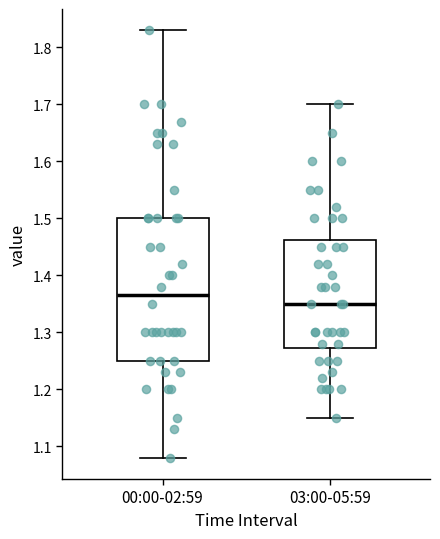

Reading left to right, read every box against the y-axis: the position of its median line, the range the box covers, and the ends of its whiskers. The values are not printed on the chart, so give them approximately, as read against the axis.

00:00-02:59: median 1.37, box 1.25 to 1.50, whiskers 1.08 to 1.83
03:00-05:59: median 1.35, box 1.27 to 1.46, whiskers 1.15 to 1.70